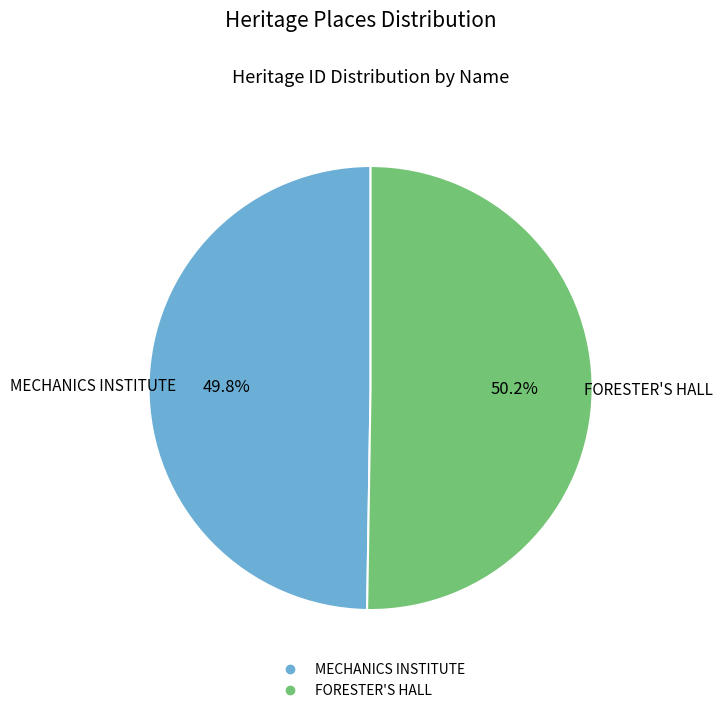

To the nearest percent, what portion does FORESTER'S HALL represent?

50%